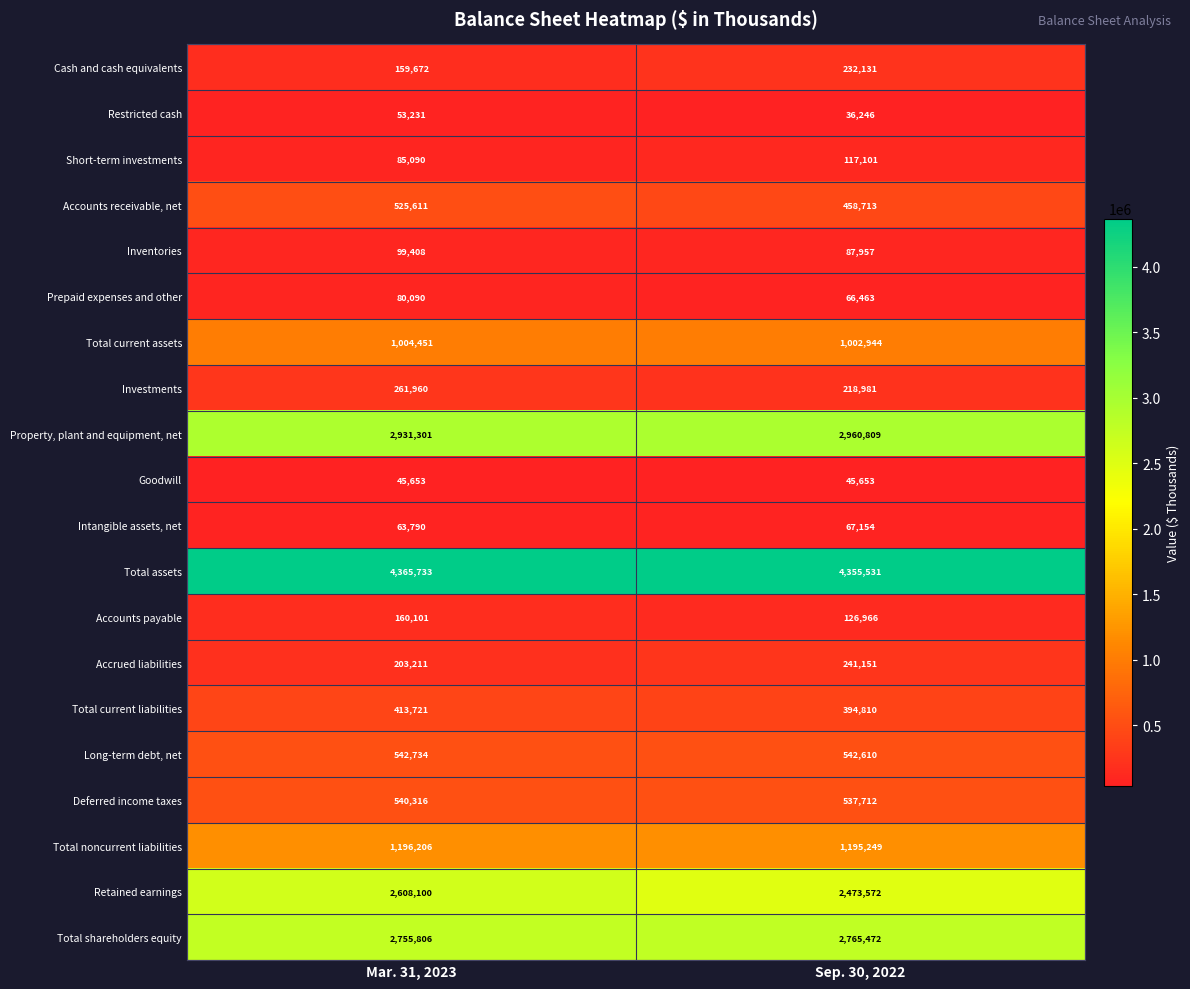

Is it true that Restricted cash equals 55345 at Sep. 30, 2022?

False